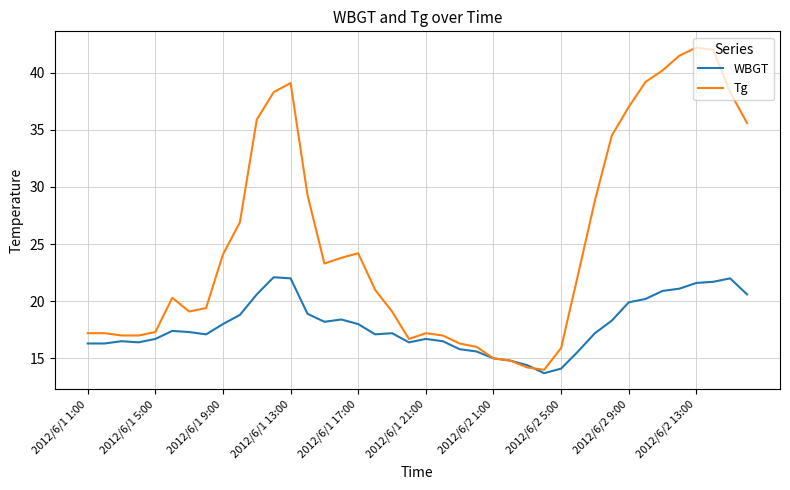

Which series has the widest spread of values?

Tg